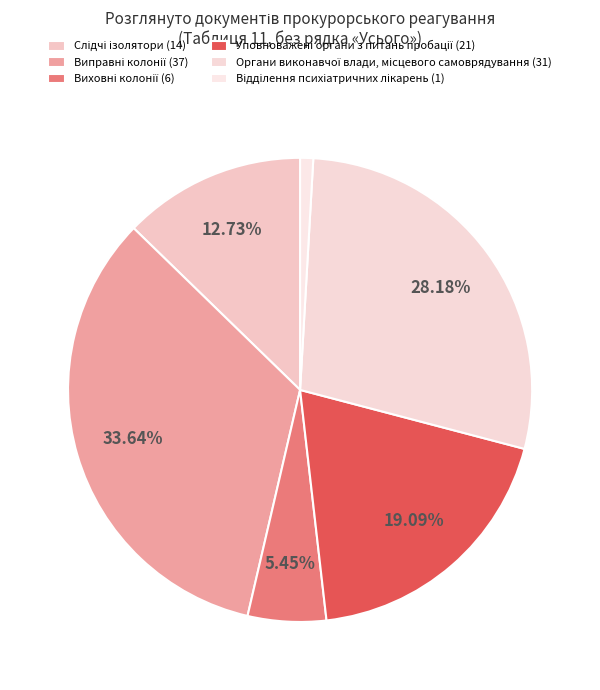

Count the number of slices in the pie.

6